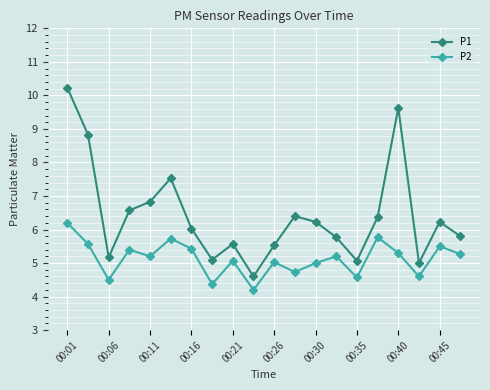

What is the difference between the second highest and second lowest values in the P1 series?

4.6